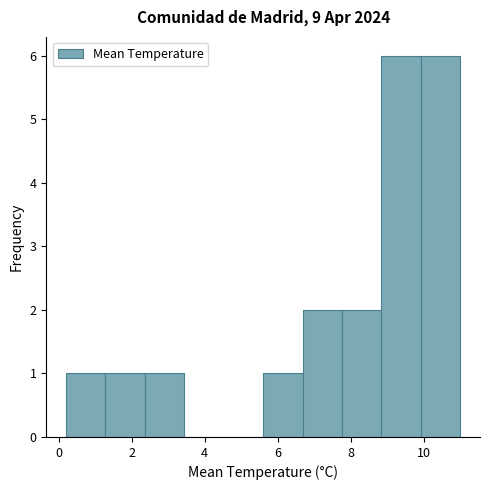

What is the height of the bar covering 0.20 to 1.28 on the x-axis? Neither the bar edges nor the heights are printed on the chart, so give them approximately, as read against the axes.

1